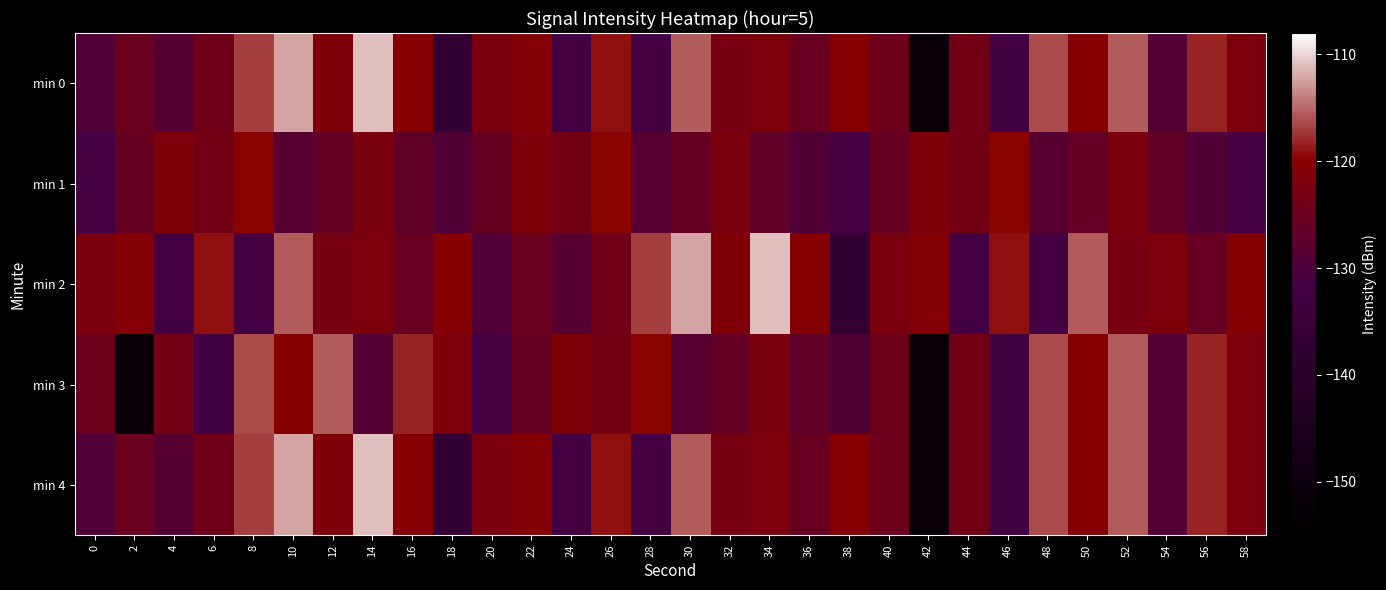

Reading left to right, list all the values displayed in this chart.

min 0: 0=-129.4	2=-124.9	4=-128.3	6=-124.1	8=-116.8	10=-112.4	12=-121.4	14=-111.0	16=-120.3	18=-137.7	20=-122.1	22=-120.6	24=-131.9	26=-119.1	28=-131.7	30=-115.6	32=-122.8	34=-121.8	36=-125.4	38=-120.3	40=-124.6	42=-151.6	44=-123.5	46=-132.5	48=-116.3	50=-120.2	52=-115.7	54=-128.8	56=-118.3	58=-121.9
min 1: 0=-131.4	2=-125.5	4=-121.7	6=-123.5	8=-119.7	10=-128.1	12=-126.1	14=-122.1	16=-126.7	18=-129.2	20=-125.5	22=-121.7	24=-123.5	26=-119.7	28=-128.1	30=-126.1	32=-122.1	34=-126.7	36=-129.2	38=-131.4	40=-125.5	42=-121.7	44=-123.5	46=-119.7	48=-128.1	50=-126.1	52=-122.1	54=-126.7	56=-129.2	58=-131.4
min 2: 0=-122.1	2=-120.6	4=-131.9	6=-119.1	8=-131.7	10=-115.6	12=-122.8	14=-121.8	16=-125.4	18=-120.3	20=-129.4	22=-124.9	24=-128.3	26=-124.1	28=-116.8	30=-112.4	32=-121.4	34=-111.0	36=-120.3	38=-137.7	40=-122.1	42=-120.6	44=-131.9	46=-119.1	48=-131.7	50=-115.6	52=-122.8	54=-121.8	56=-125.4	58=-120.3
min 3: 0=-124.6	2=-151.6	4=-123.5	6=-132.5	8=-116.3	10=-120.2	12=-115.7	14=-128.8	16=-118.3	18=-121.9	20=-131.4	22=-125.5	24=-121.7	26=-123.5	28=-119.7	30=-128.1	32=-126.1	34=-122.1	36=-126.7	38=-129.2	40=-124.6	42=-151.6	44=-123.5	46=-132.5	48=-116.3	50=-120.2	52=-115.7	54=-128.8	56=-118.3	58=-121.9
min 4: 0=-129.4	2=-124.9	4=-128.3	6=-124.1	8=-116.8	10=-112.4	12=-121.4	14=-111.0	16=-120.3	18=-137.7	20=-122.1	22=-120.6	24=-131.9	26=-119.1	28=-131.7	30=-115.6	32=-122.8	34=-121.8	36=-125.4	38=-120.3	40=-124.6	42=-151.6	44=-123.5	46=-132.5	48=-116.3	50=-120.2	52=-115.7	54=-128.8	56=-118.3	58=-121.9